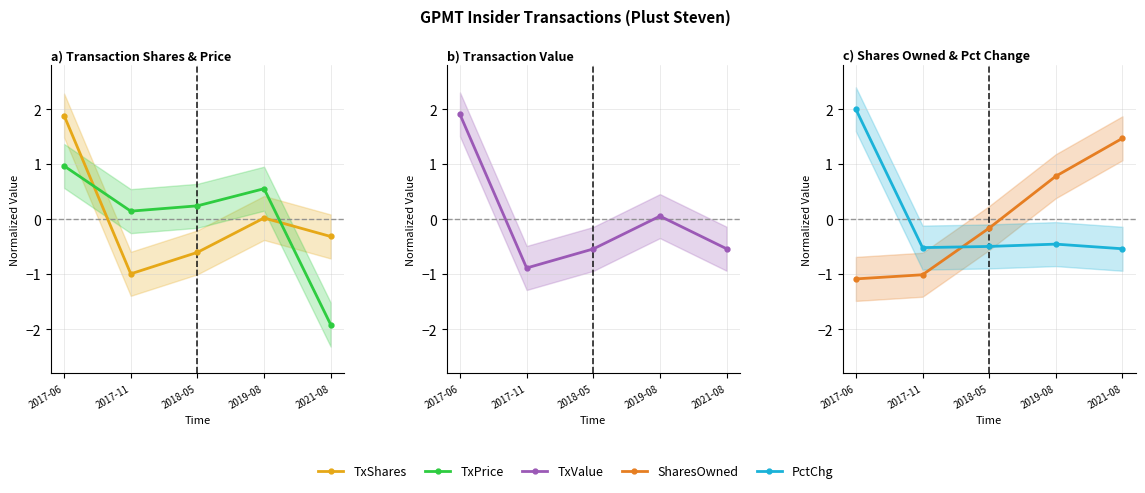

List the labels in order of TxPrice value, largest first.

2017-06, 2019-08, 2018-05, 2017-11, 2021-08